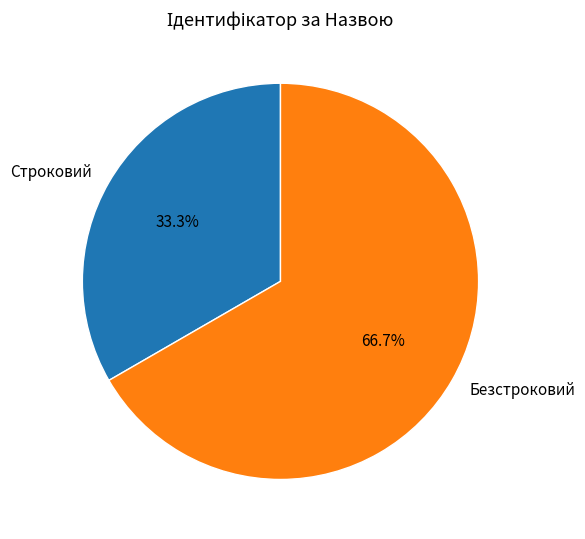

True or false: Строковий accounts for 33% of the total.

True